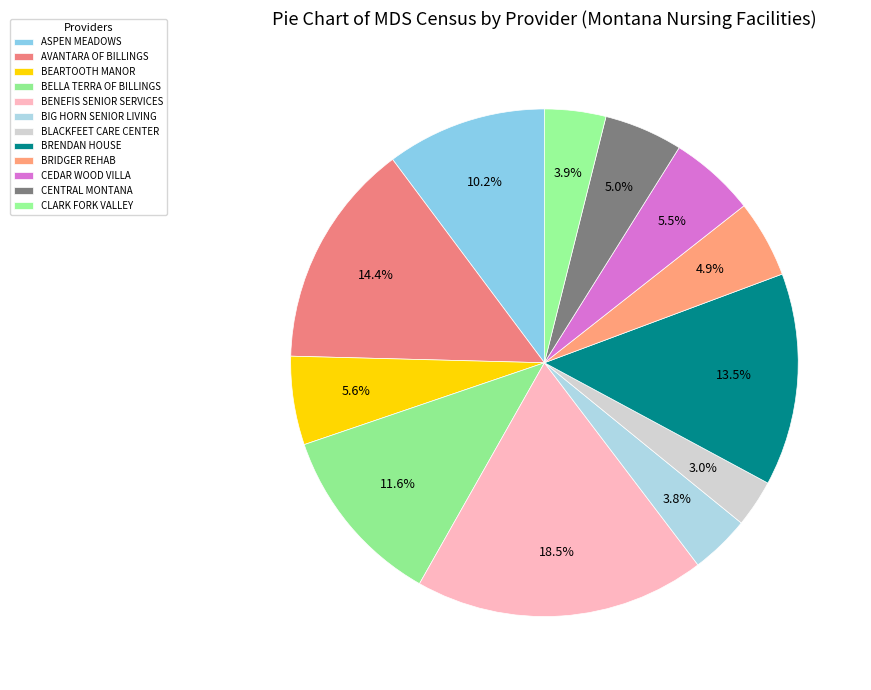

To the nearest percent, what percentage of the pie is CENTRAL MONTANA?

5%